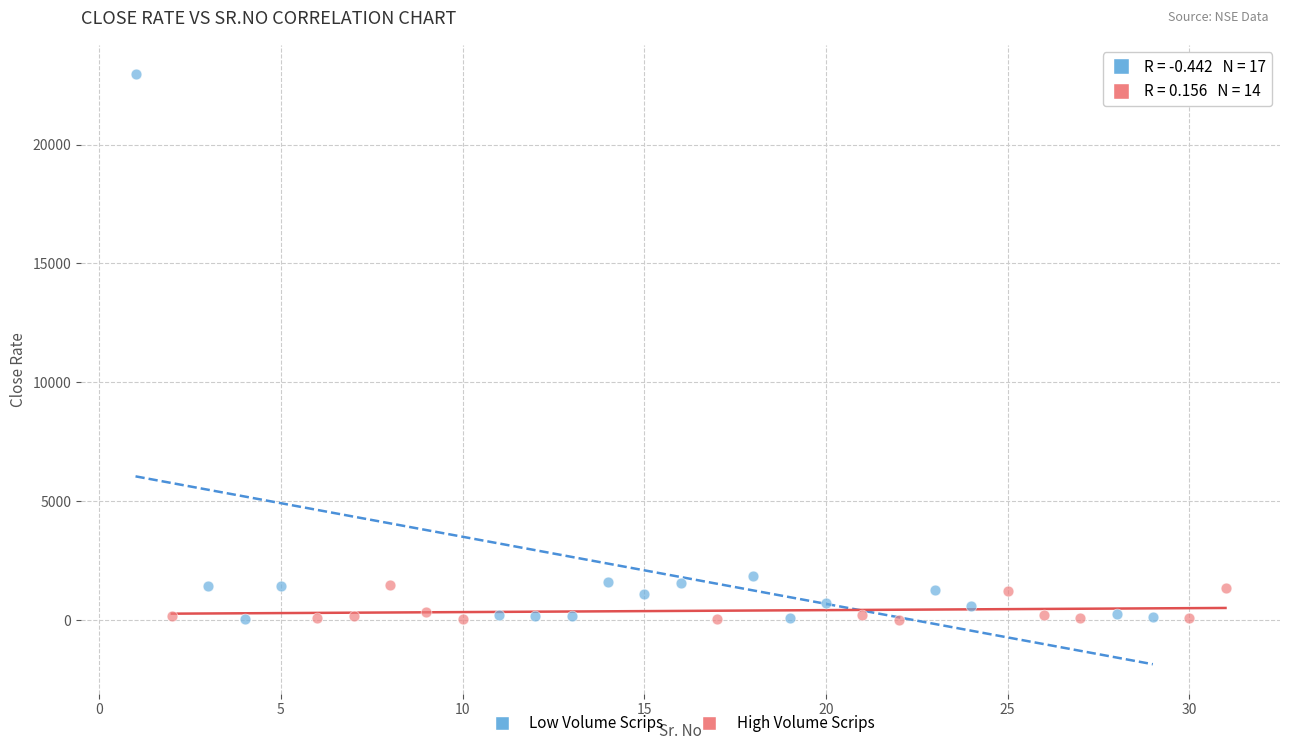

Which series reaches the maximum Y coordinate?

Low Volume Scrips